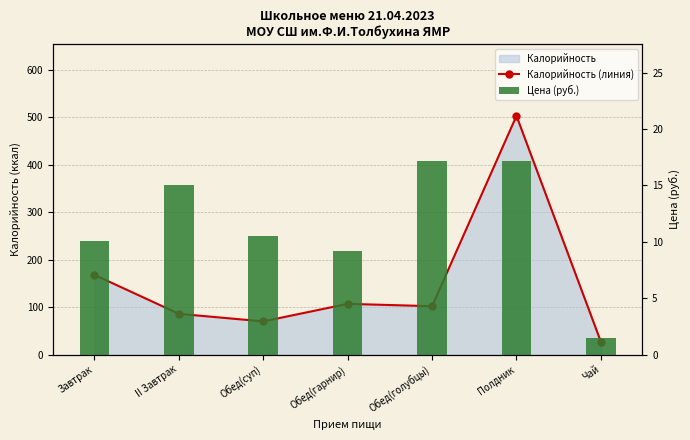

What is the value of the Калорийность (линия) bar at the 7th from the left?

27.0